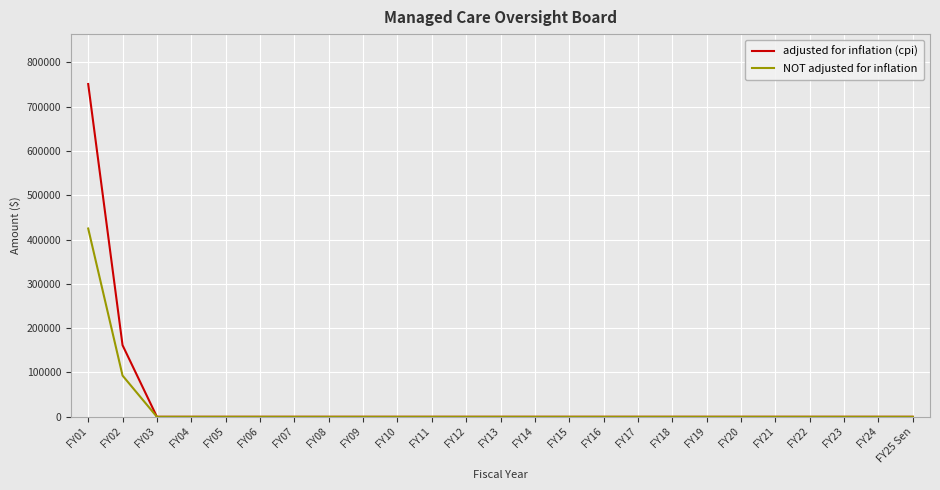

How many lines are shown in the chart?

2